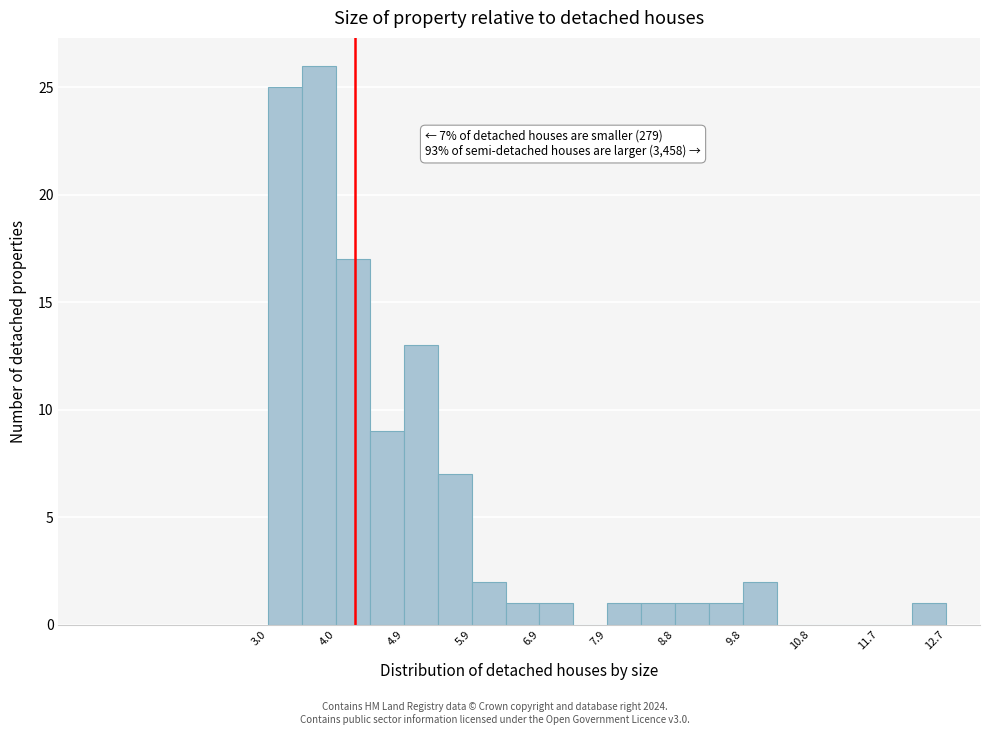

Over which range of the x-axis is the bar tallest?

3.5 to 4.0